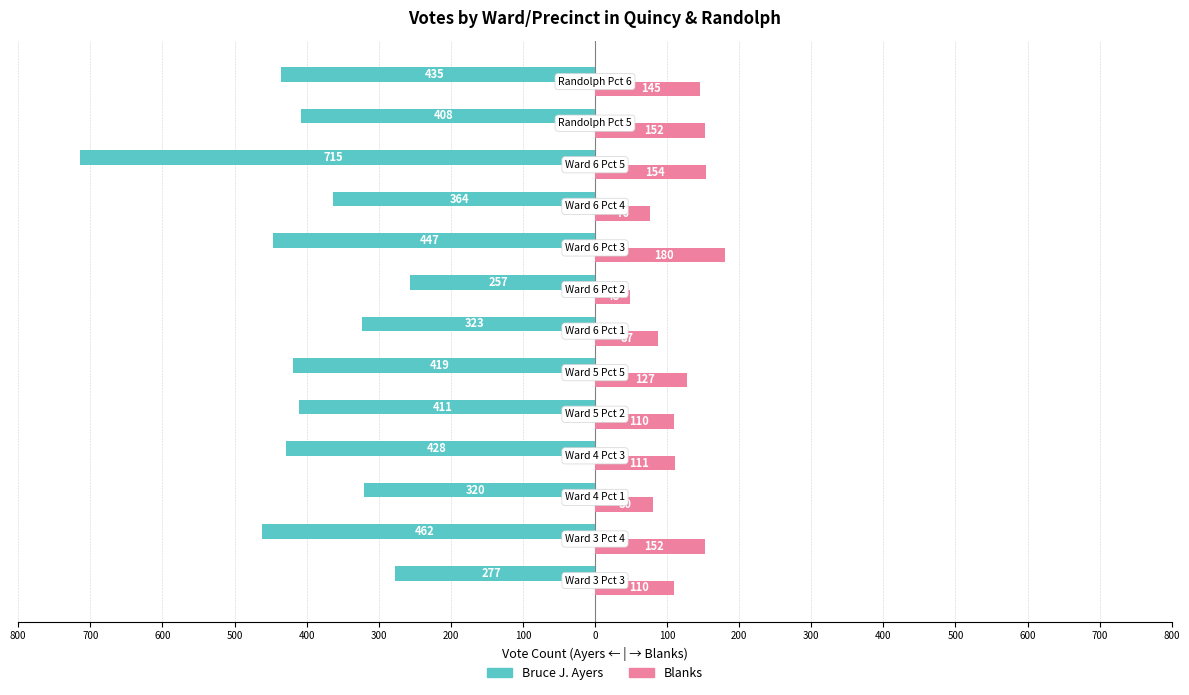

What is the average value of the Bruce J. Ayers series?

-405